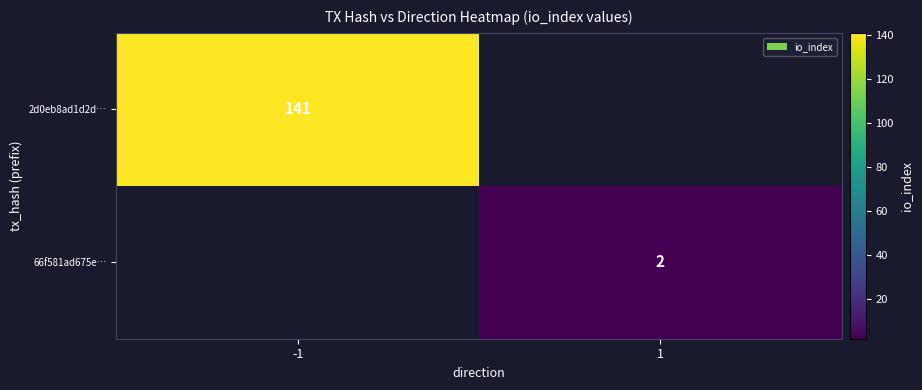

Is it true that 66f581ad675e… equals 2 at 1?

True